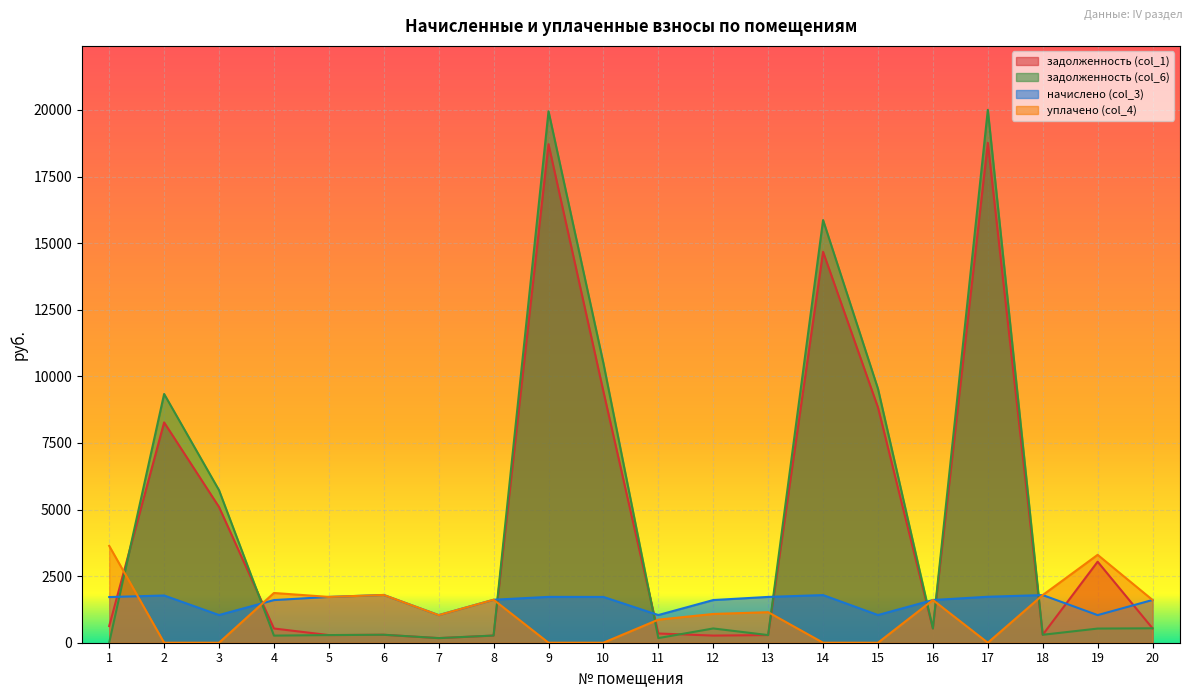

Is it true that задолженность (col_1) equals 14374.1 at 2?

False